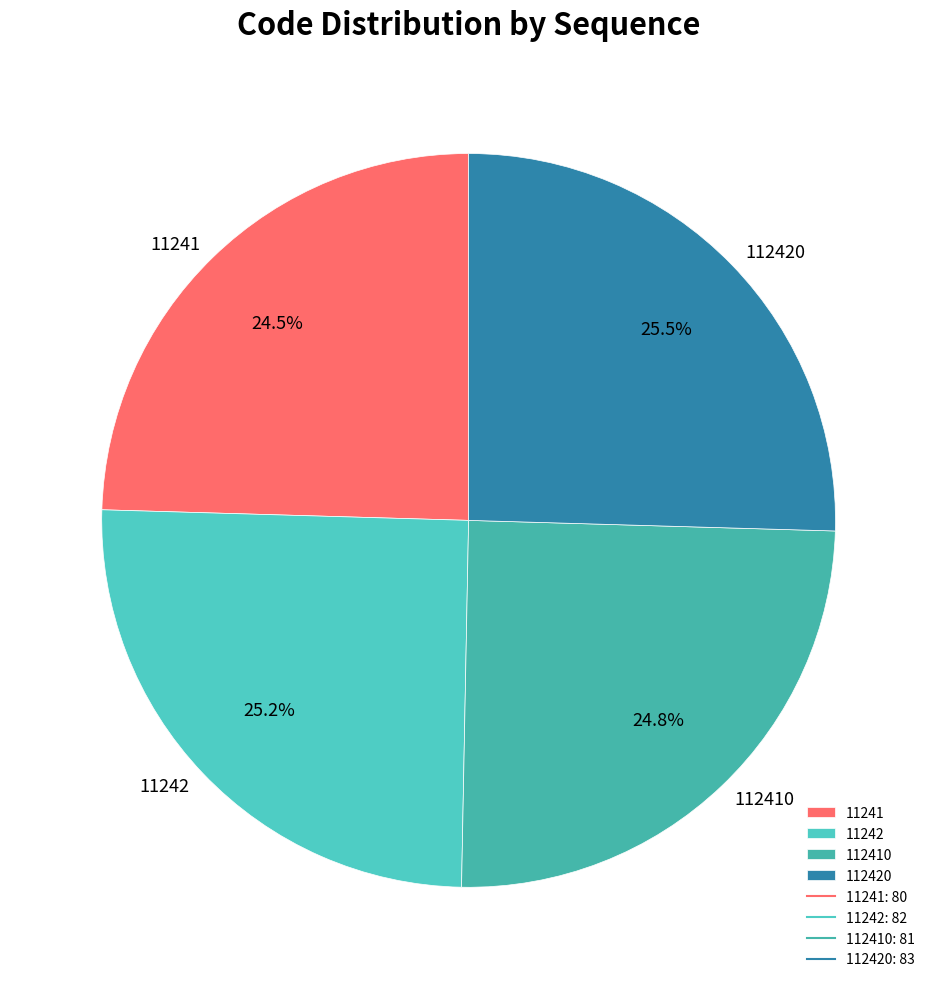

Is 11241 the majority of the pie?

No